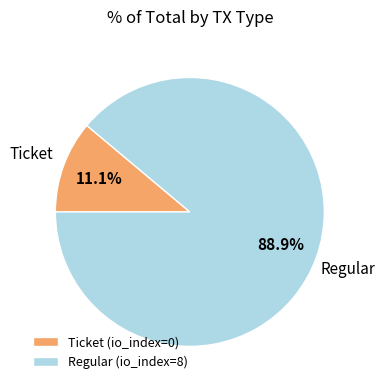

Rank the categories by value from highest to lowest.

Regular, Ticket